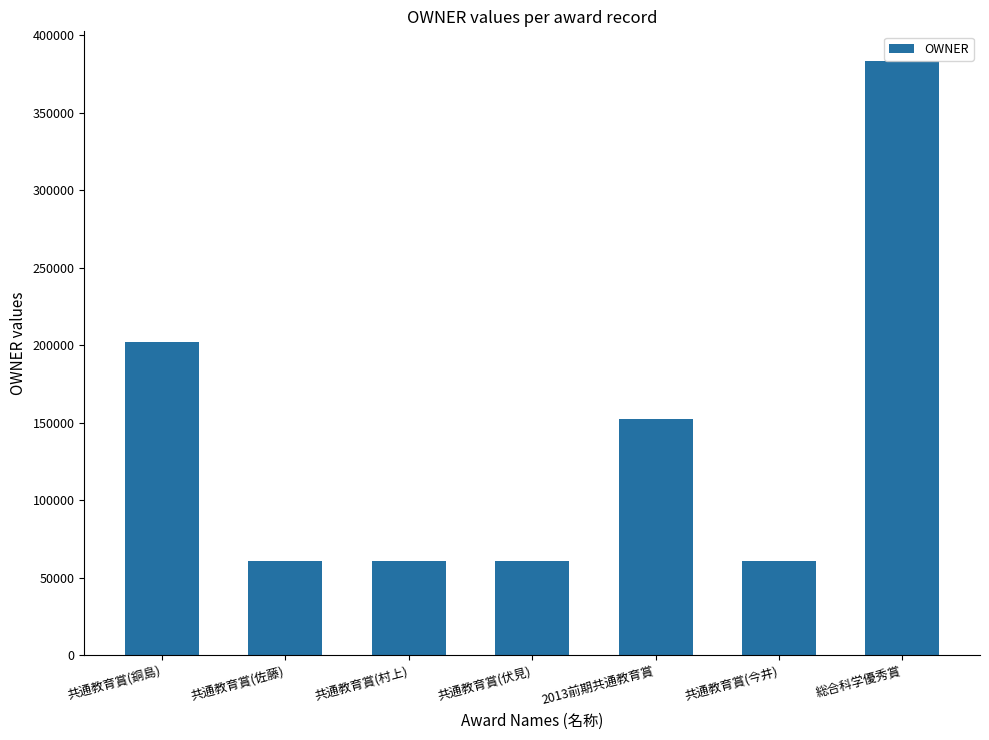

What is the change in value from 共通教育賞(村上) to 2013前期共通教育賞?

+91996